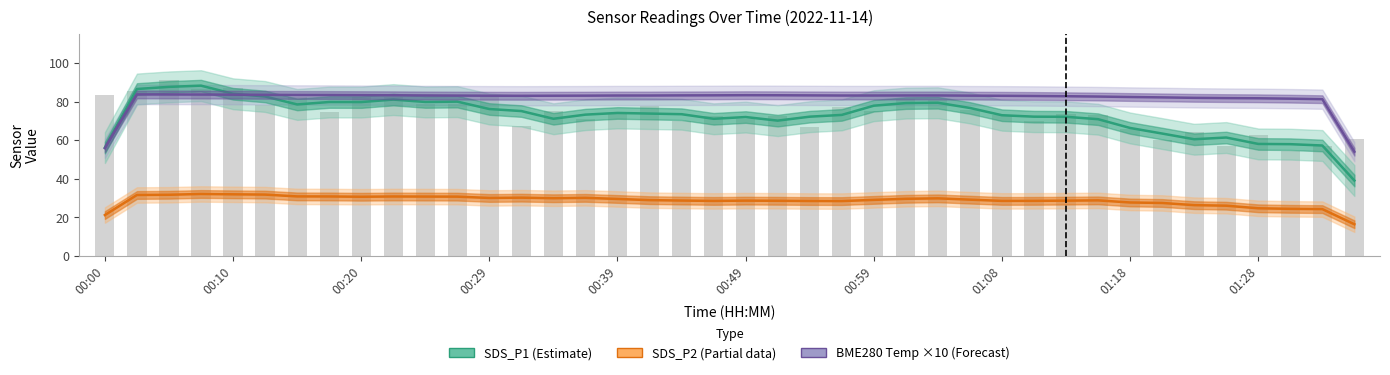

What is the value of the SDS_P2 (Partial) bar at the 3rd from the left?

31.7